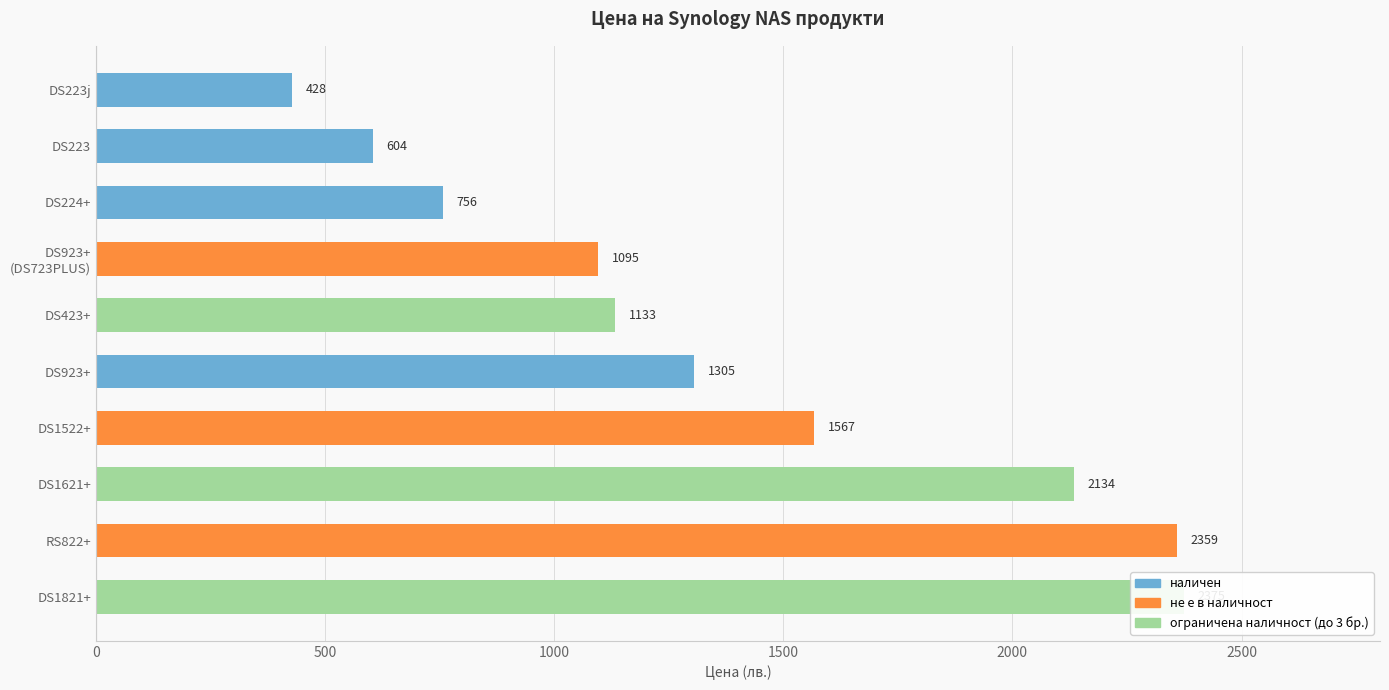

What is the maximum value shown in the chart?

2374.8